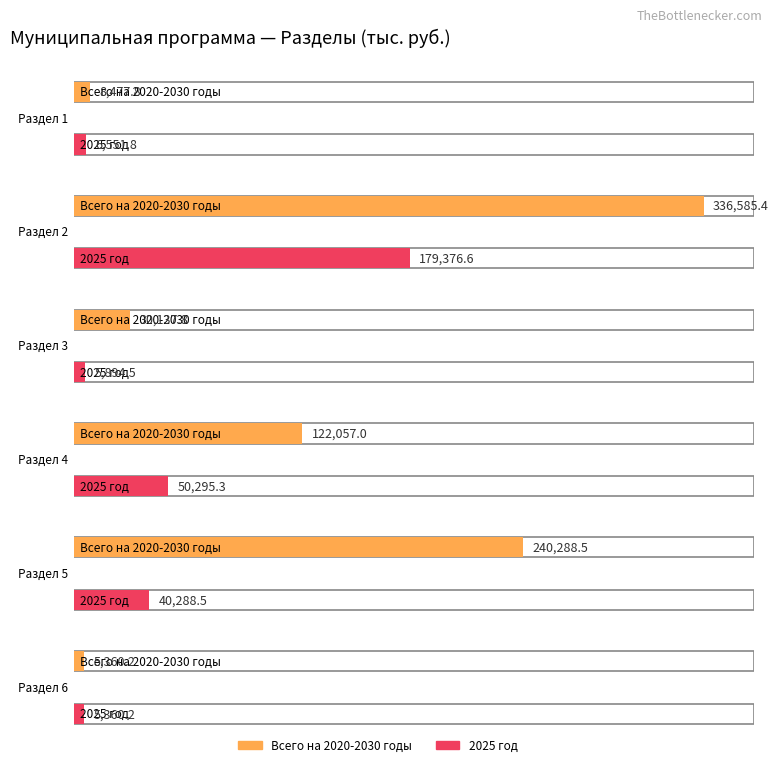

Rank the series by their maximum value, from highest to lowest.

Всего на 2020-2030 годы, 2025 год